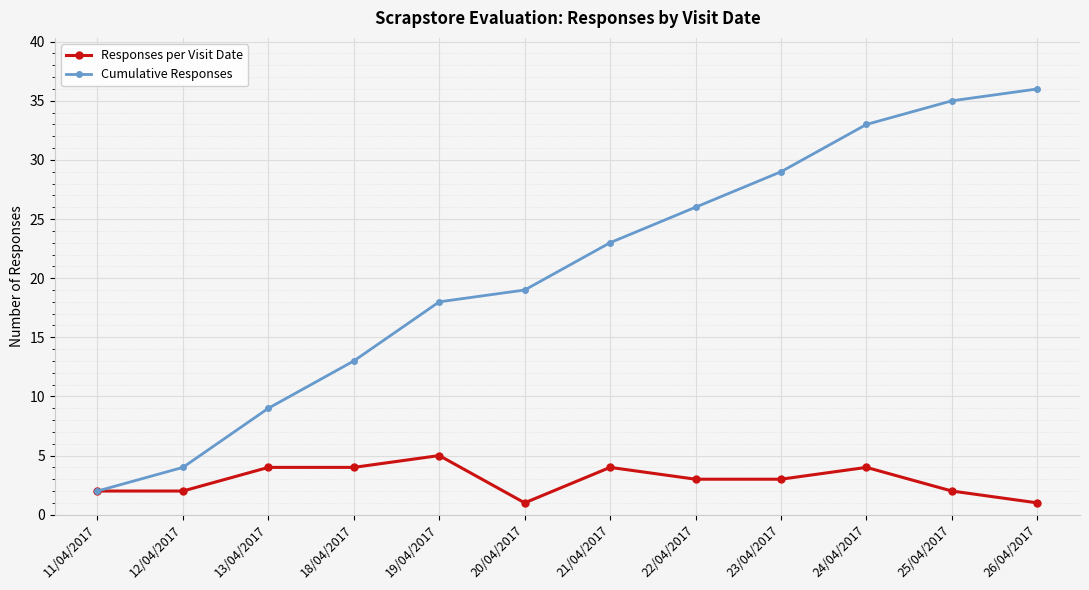

What is the maximum value for Responses per Visit Date?

5